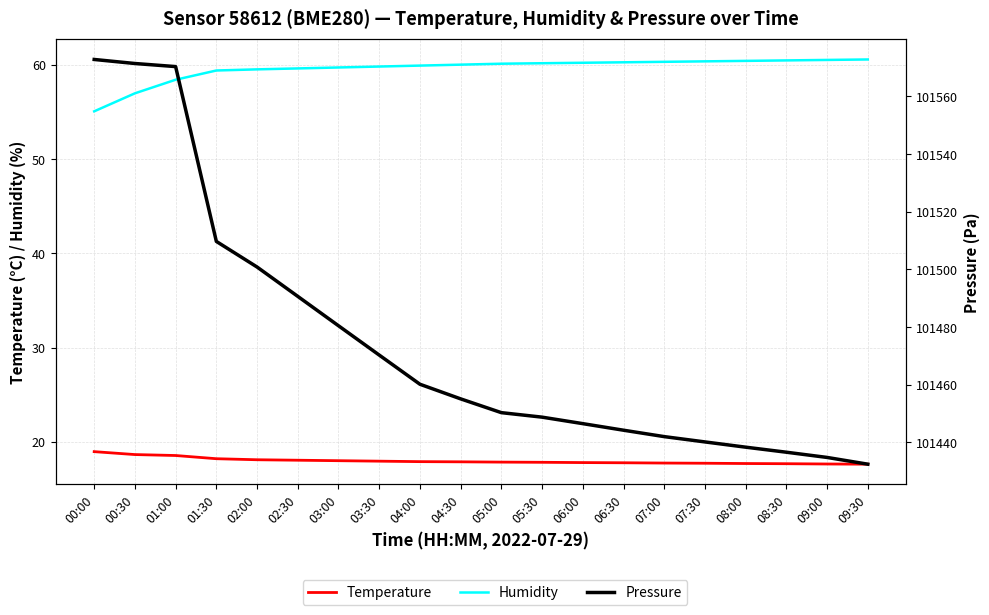

Reading left to right, list all the values displayed in this chart.

Temperature: 00:00=19.0	00:30=18.6	01:00=18.6	01:30=18.2	02:00=18.1	02:30=18.1	03:00=18.0	03:30=17.9	04:00=17.9	04:30=17.9	05:00=17.9	05:30=17.8	06:00=17.8	06:30=17.8	07:00=17.8	07:30=17.7	08:00=17.7	08:30=17.7	09:00=17.6	09:30=17.6
Humidity: 00:00=55.0	00:30=57.0	01:00=58.4	01:30=59.4	02:00=59.5	02:30=59.6	03:00=59.7	03:30=59.8	04:00=59.9	04:30=60.0	05:00=60.1	05:30=60.1	06:00=60.2	06:30=60.2	07:00=60.3	07:30=60.4	08:00=60.4	08:30=60.5	09:00=60.5	09:30=60.5
Pressure: 00:00=101572.8	00:30=101571.4	01:00=101570.3	01:30=101509.7	02:00=101500.8	02:30=101490.6	03:00=101480.4	03:30=101470.3	04:00=101460.2	04:30=101455.1	05:00=101450.3	05:30=101448.8	06:00=101446.5	06:30=101444.2	07:00=101442.0	07:30=101440.2	08:00=101438.3	08:30=101436.6	09:00=101434.8	09:30=101432.4